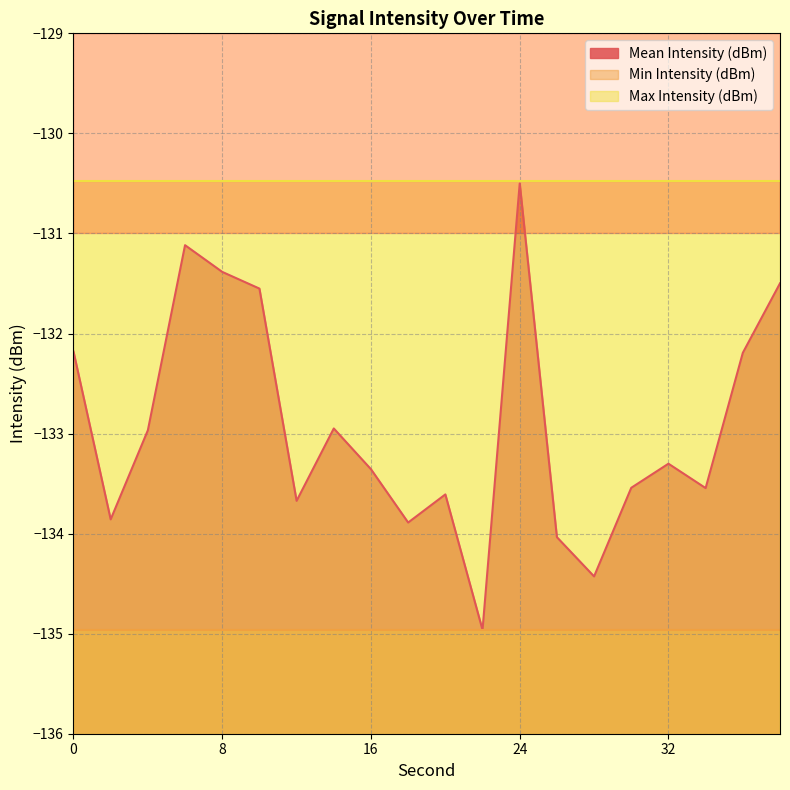

Which has a higher value, 22 or 20?

20